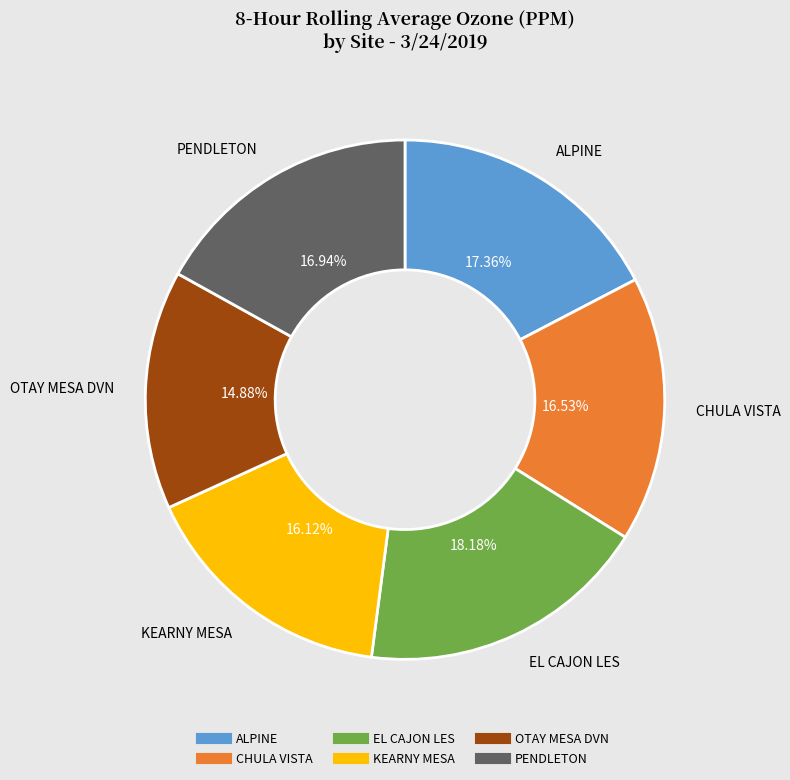

Is the sum of EL CAJON LES and CHULA VISTA greater than half?

No